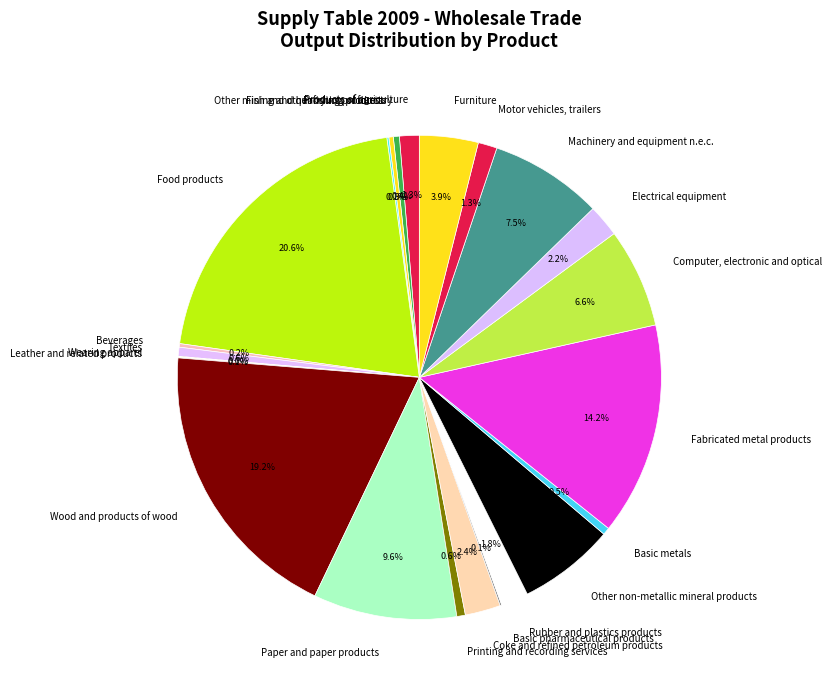

Which category has the biggest portion of the pie?

Food products